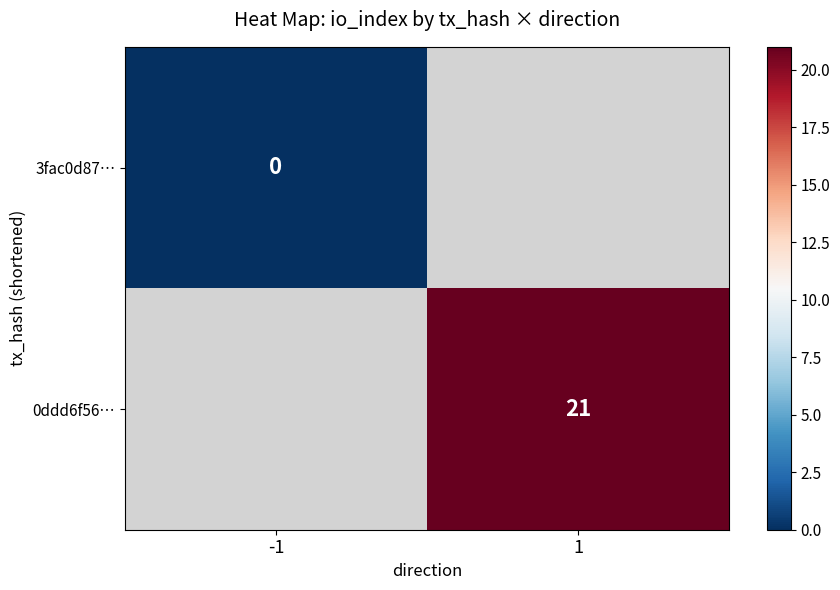

The value of 0ddd6f56… at 1 is 12.2. True or false?

False